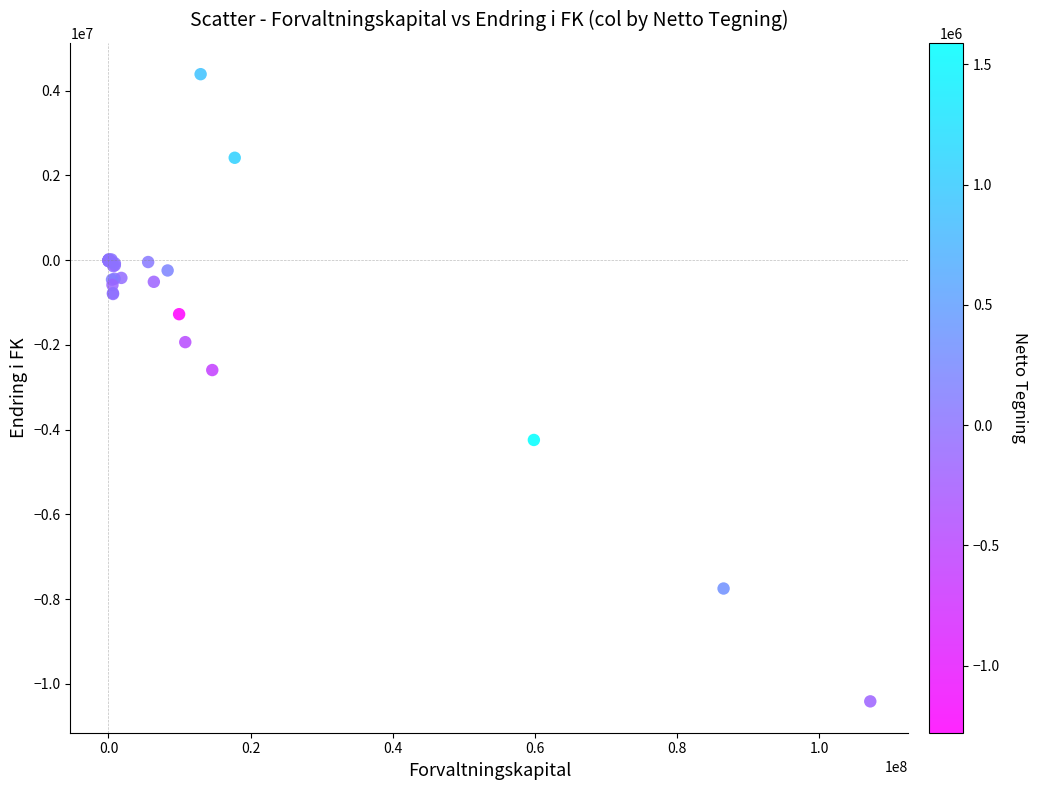

What Y value in the scatter plot is closest to -3010061?

-2591942.1